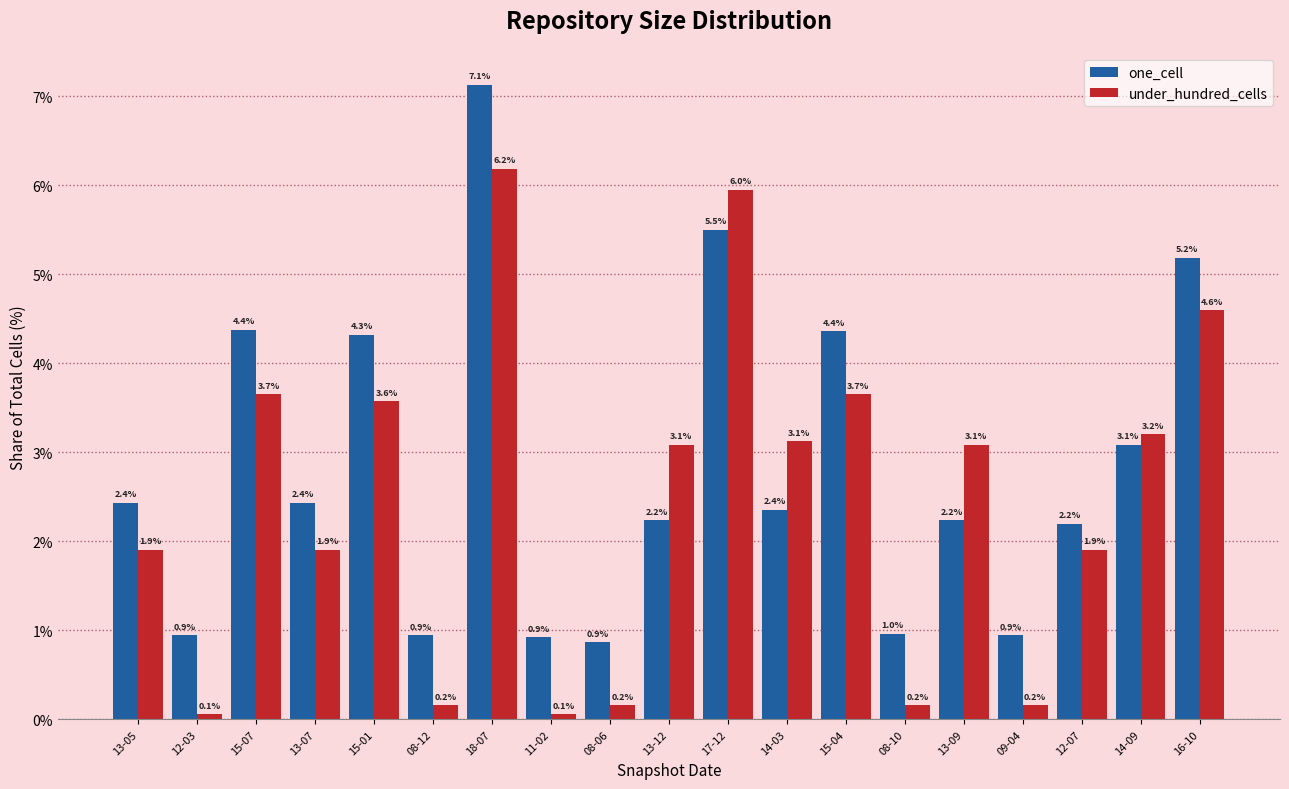

Which series has the largest total across all categories?

one_cell